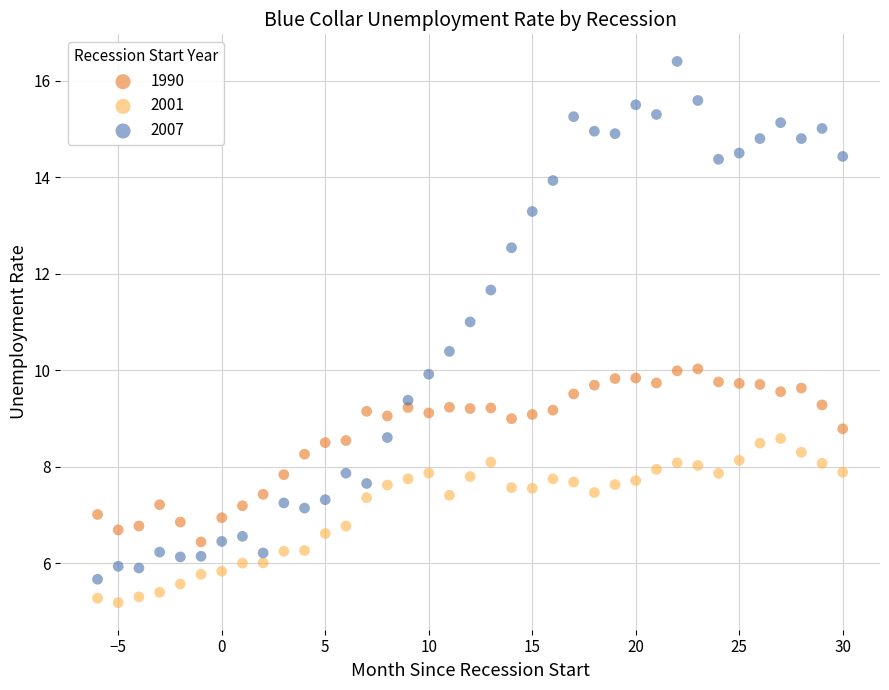

Across all data points, what is the range of Y values (max minus min)?

11.2